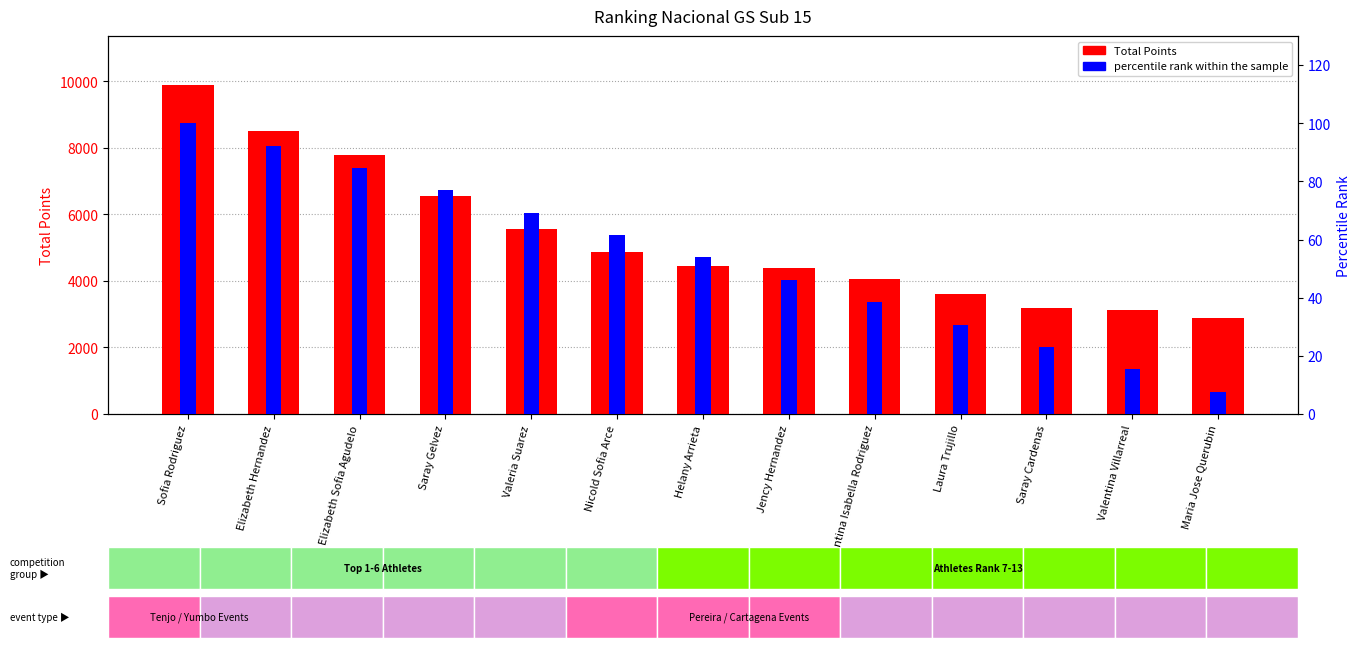

What is the lowest value of the Total Points series?

2900.0